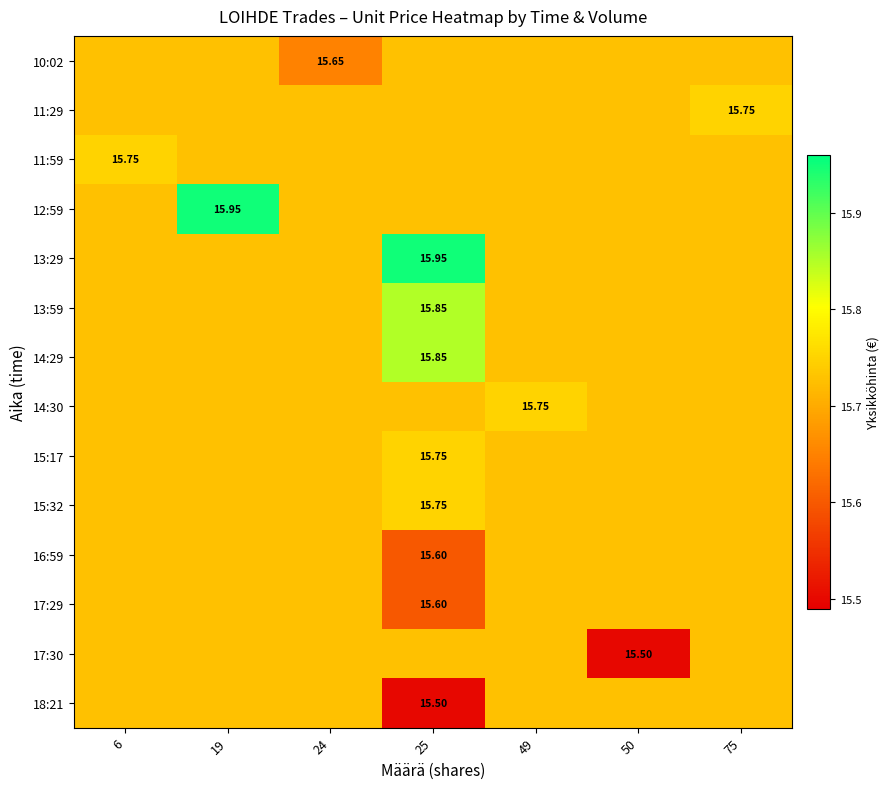

What is the total value across all series at 49?

220.2